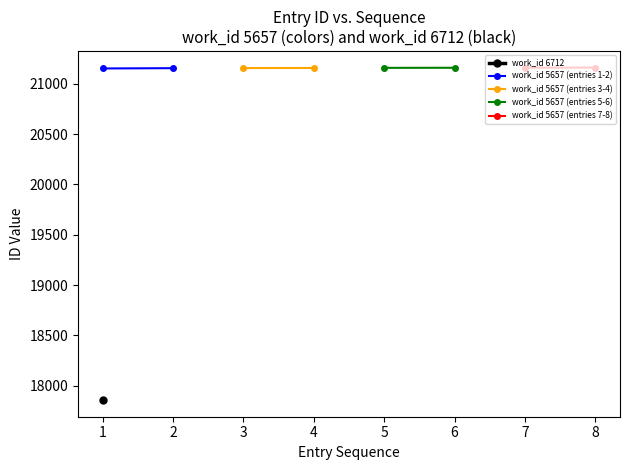

How many work_id 5657 (entries 7-8) values are between 21160 and 21161?

2